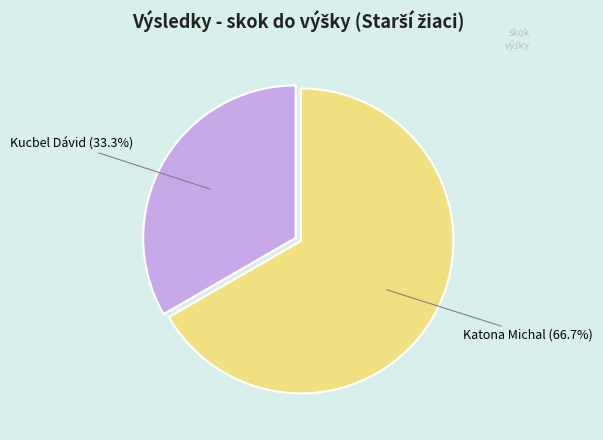

Is there a majority slice in this chart?

Yes